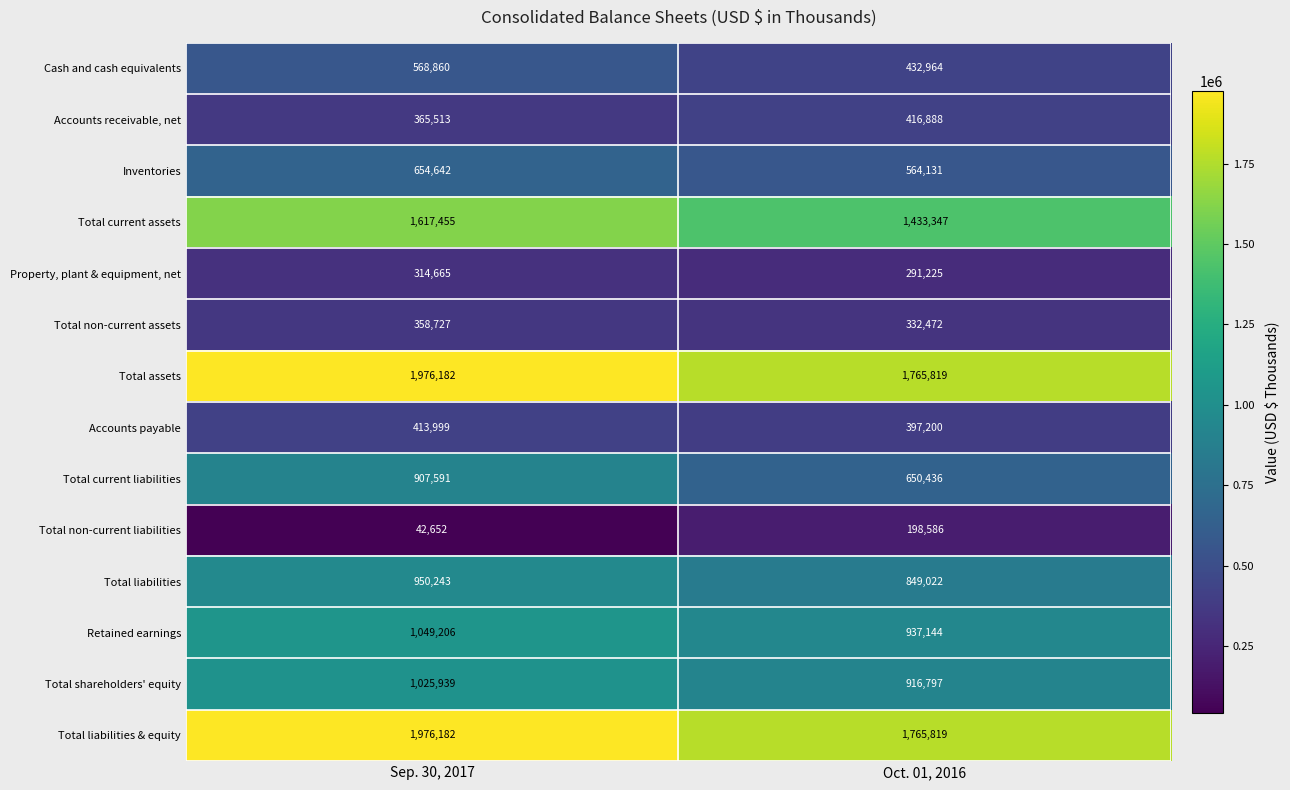

Reading left to right, list all the values displayed in this chart.

Cash and cash equivalents: Sep. 30, 2017=568860	Oct. 01, 2016=432964
Accounts receivable, net: Sep. 30, 2017=365513	Oct. 01, 2016=416888
Inventories: Sep. 30, 2017=654642	Oct. 01, 2016=564131
Total current assets: Sep. 30, 2017=1617455	Oct. 01, 2016=1433347
Property, plant & equipment, net: Sep. 30, 2017=314665	Oct. 01, 2016=291225
Total non-current assets: Sep. 30, 2017=358727	Oct. 01, 2016=332472
Total assets: Sep. 30, 2017=1976182	Oct. 01, 2016=1765819
Accounts payable: Sep. 30, 2017=413999	Oct. 01, 2016=397200
Total current liabilities: Sep. 30, 2017=907591	Oct. 01, 2016=650436
Total non-current liabilities: Sep. 30, 2017=42652	Oct. 01, 2016=198586
Total liabilities: Sep. 30, 2017=950243	Oct. 01, 2016=849022
Retained earnings: Sep. 30, 2017=1049206	Oct. 01, 2016=937144
Total shareholders' equity: Sep. 30, 2017=1025939	Oct. 01, 2016=916797
Total liabilities & equity: Sep. 30, 2017=1976182	Oct. 01, 2016=1765819